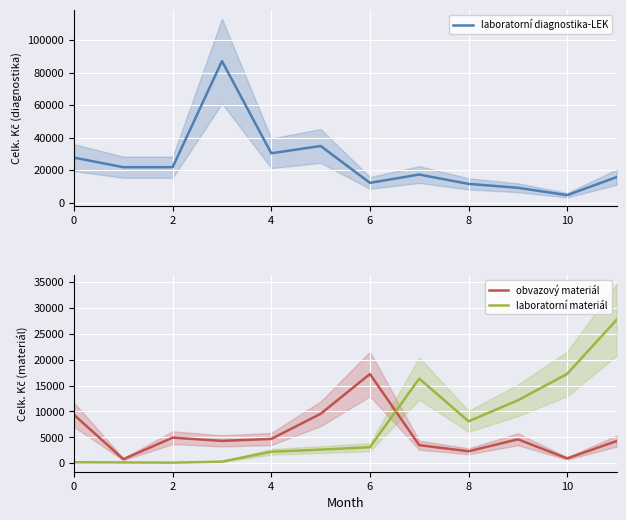

True or false: laboratorní materiál and obvazový materiál intersect in this chart.

True